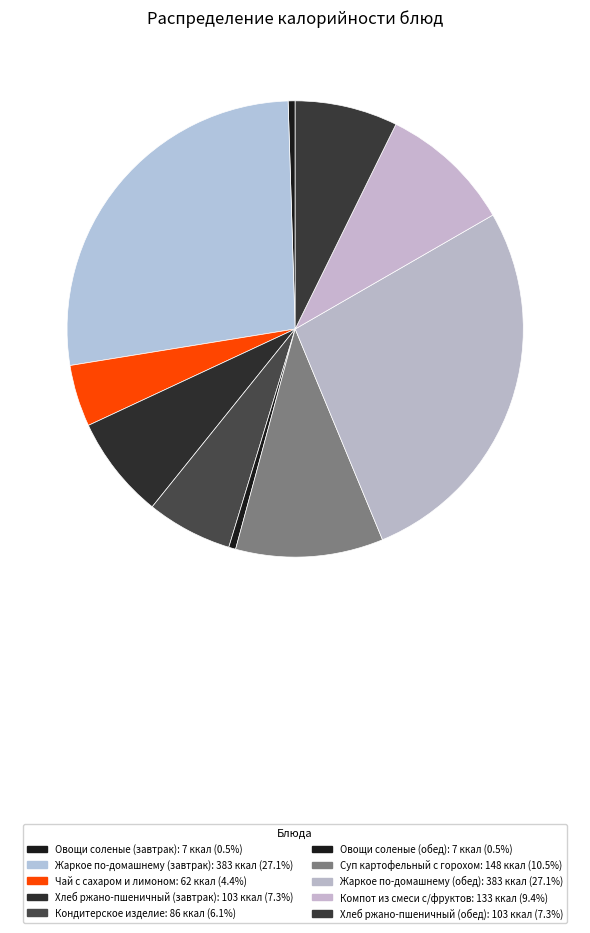

What percentage is the Жаркое по-домашнему (обед) slice, to the nearest percent?

27%